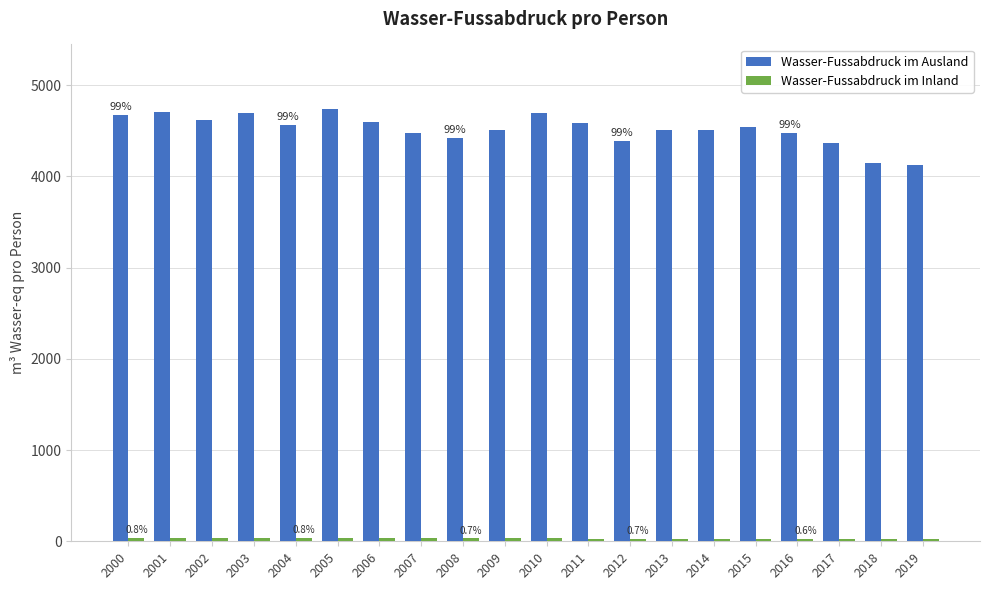

Which series has the largest range (max minus min)?

Wasser-Fussabdruck im Ausland